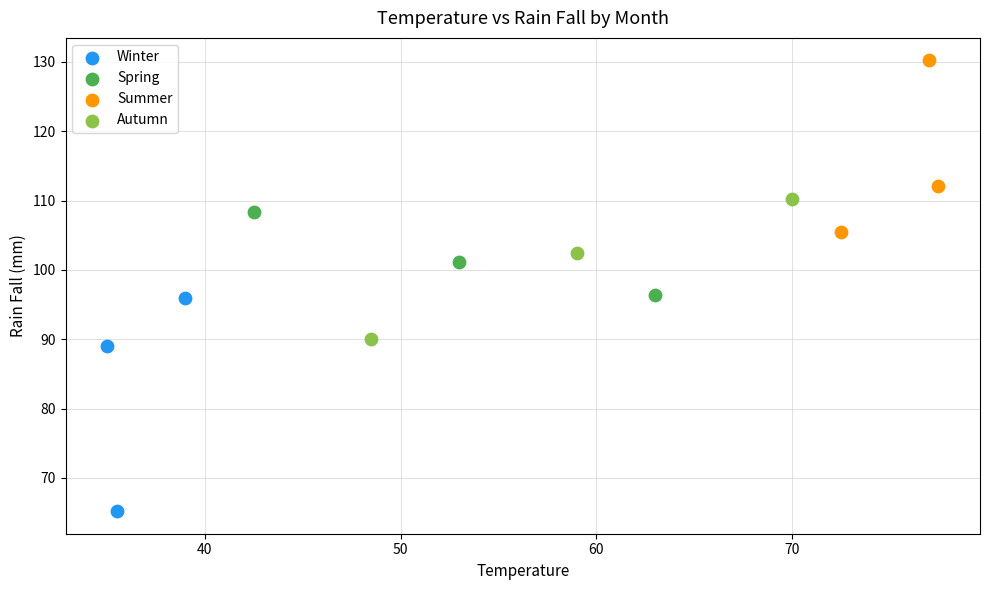

Which series has the largest Y range (max minus min)?

Winter